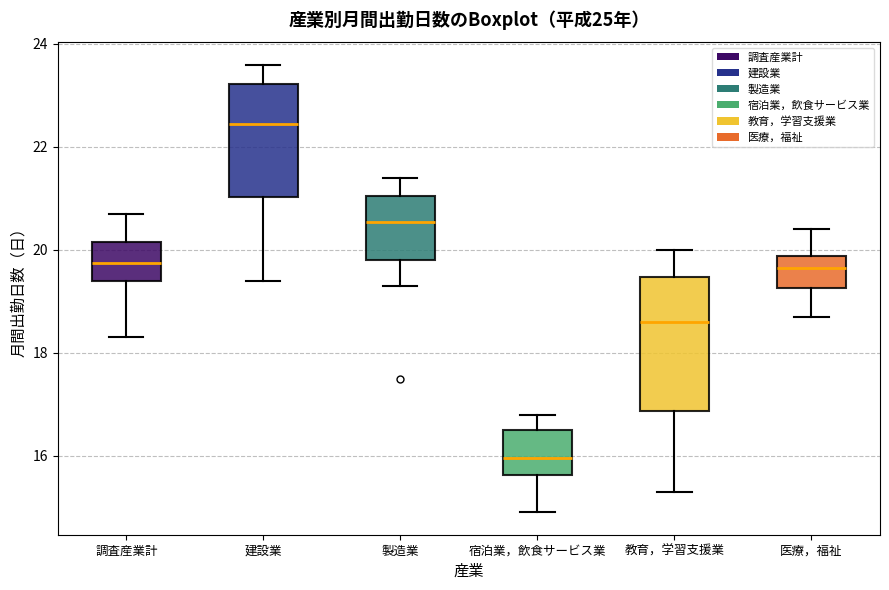

Reading left to right, read every box against the y-axis: the position of its median line, the range the box covers, and the ends of its whiskers. The values are not printed on the chart, so give them approximately, as read against the axis.

調査産業計: median 19.8, box 19.4 to 20.2, whiskers 18.4 to 20.8
建設業: median 22.4, box 21.0 to 23.2, whiskers 19.4 to 23.6
製造業: median 20.6, box 19.8 to 21.0, whiskers 19.4 to 21.4
宿泊業，飲食サービス業: median 16.0, box 15.6 to 16.6, whiskers 15.0 to 16.8
教育，学習支援業: median 18.6, box 16.8 to 19.4, whiskers 15.4 to 20.0
医療，福祉: median 19.6, box 19.2 to 19.8, whiskers 18.8 to 20.4